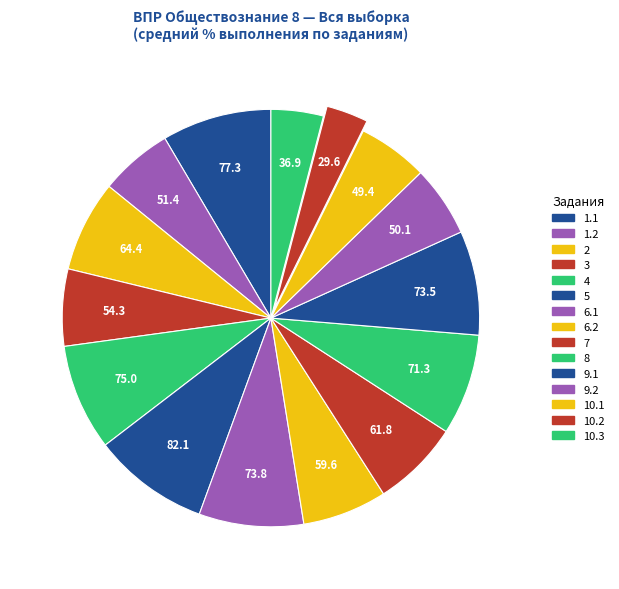

How many slices are in this pie chart?

15